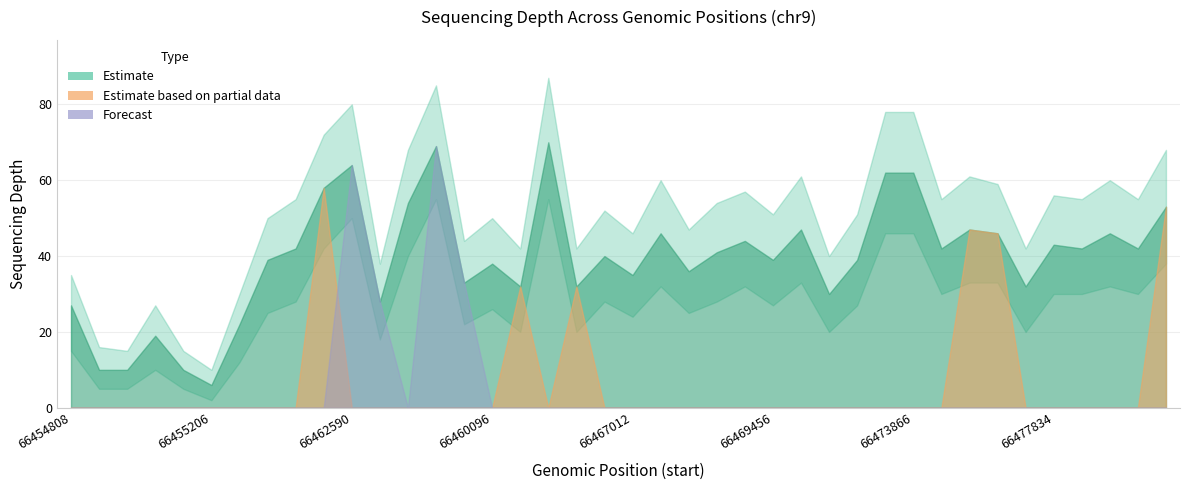

What is the difference between the depth values at 66464668 and 66454996?

21